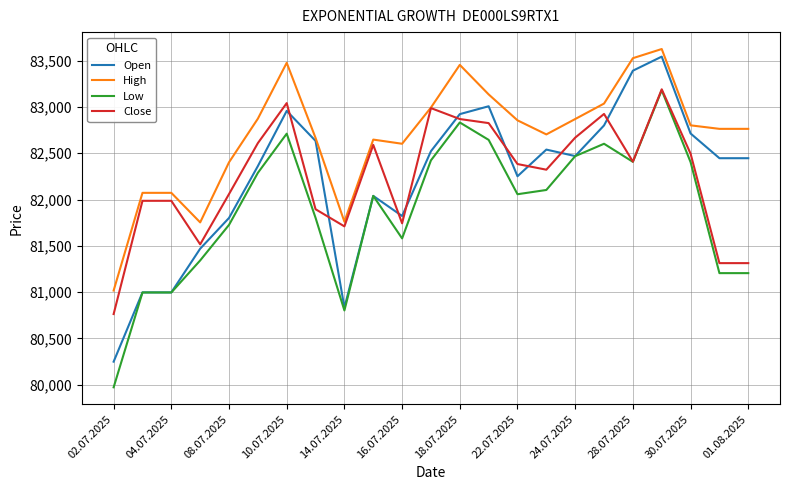

What is the highest value of the Low series?

83180